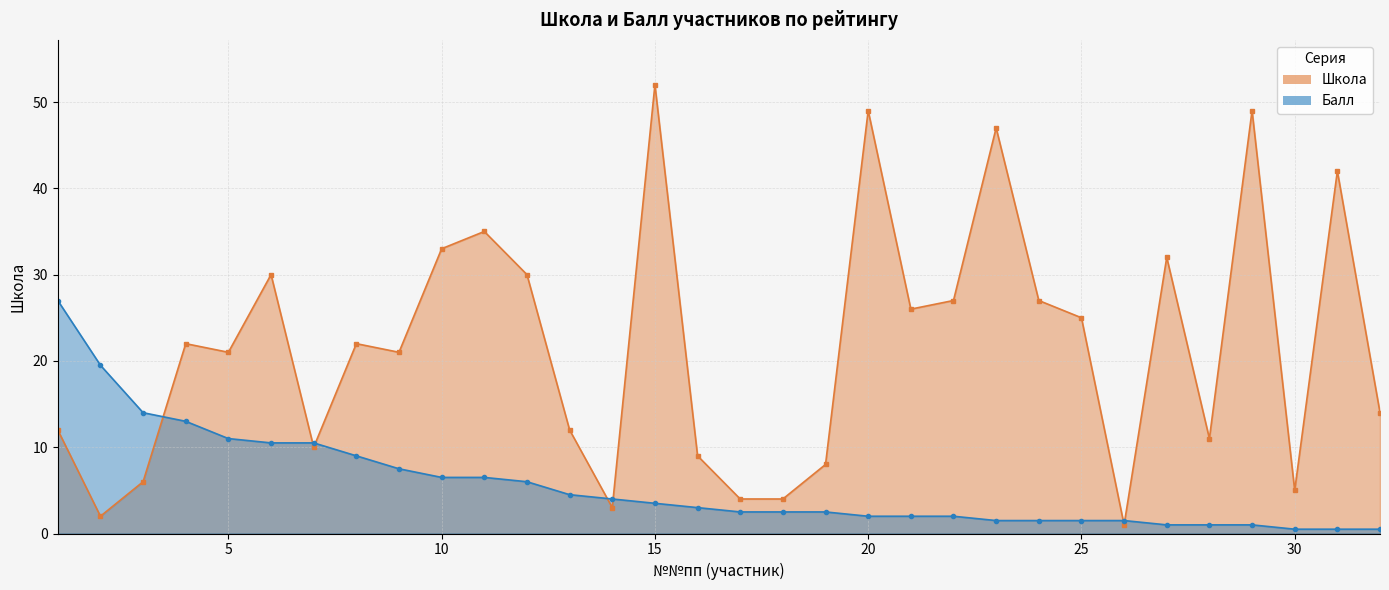

Which category has the highest value across all series?

15